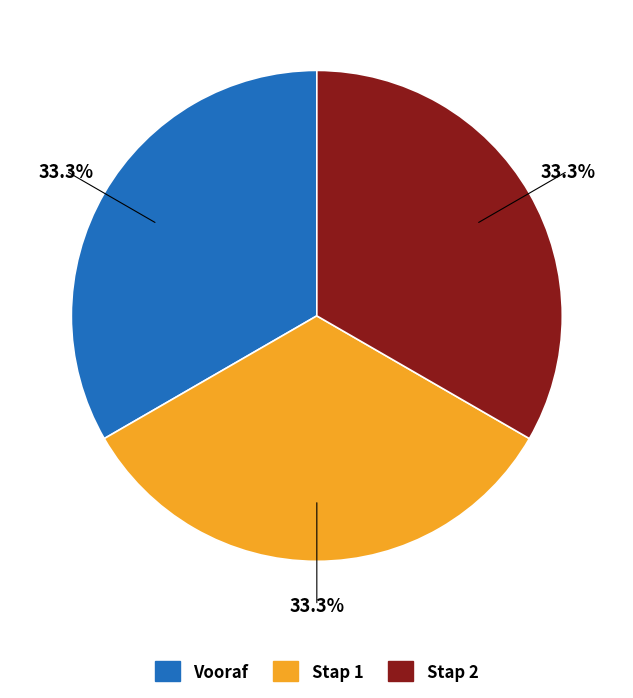

Approximately how many times larger is the value at Vooraf compared to Stap 1?

1.0